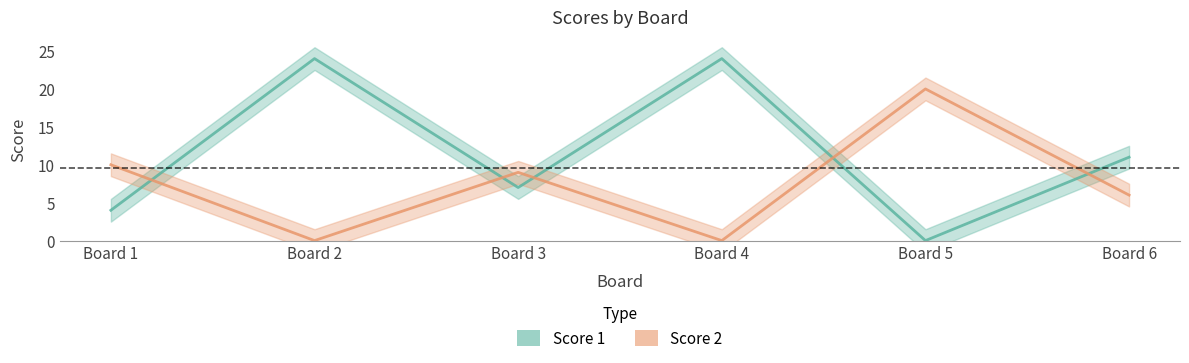

Reading right to left, what are all the values shown in this chart?

Score 1: 11	0	24	7	24	4
Score 2: 6	20	0	9	0	10